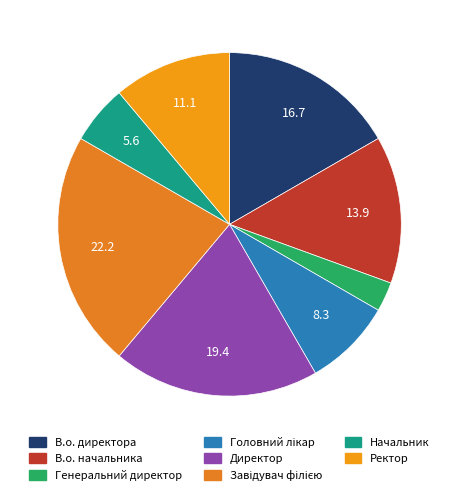

What is the smallest slice in the pie chart?

Генеральний директор